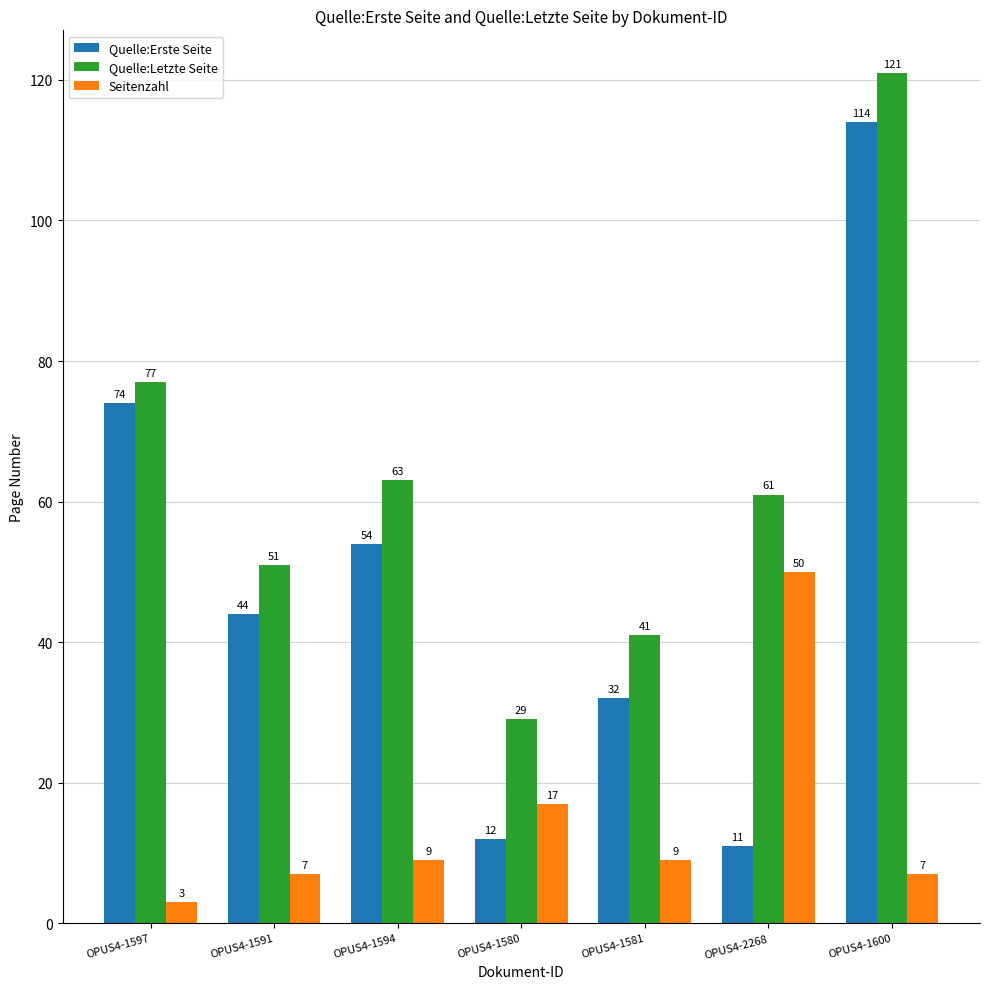

At how many categories does at least one series exceed 74?

2